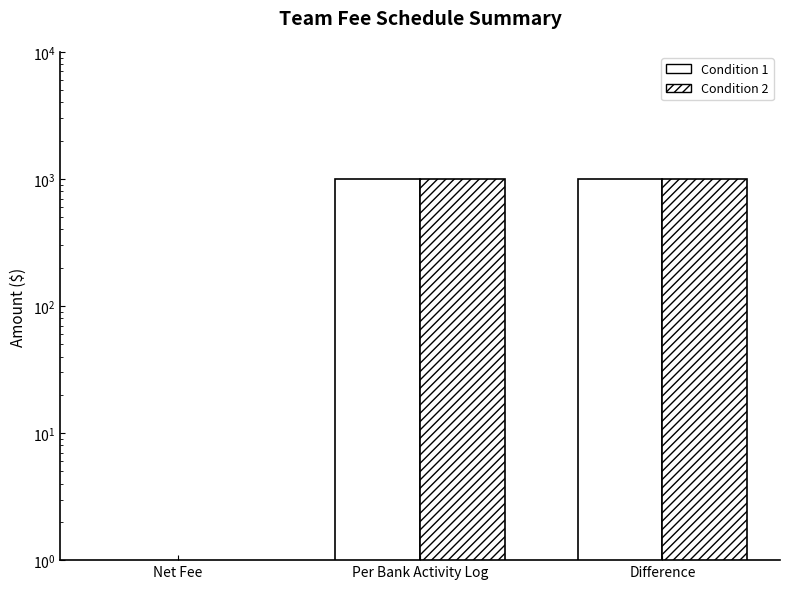

How many bars are there in each group?

2